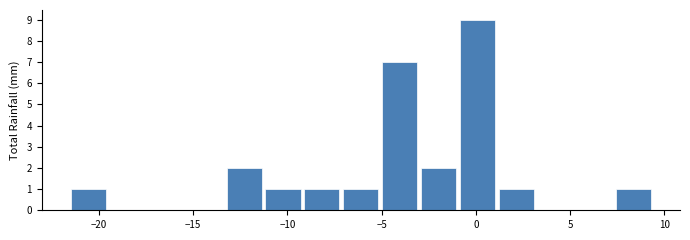

Which range on the x-axis has the tallest bar?

-1.0 to 1.0